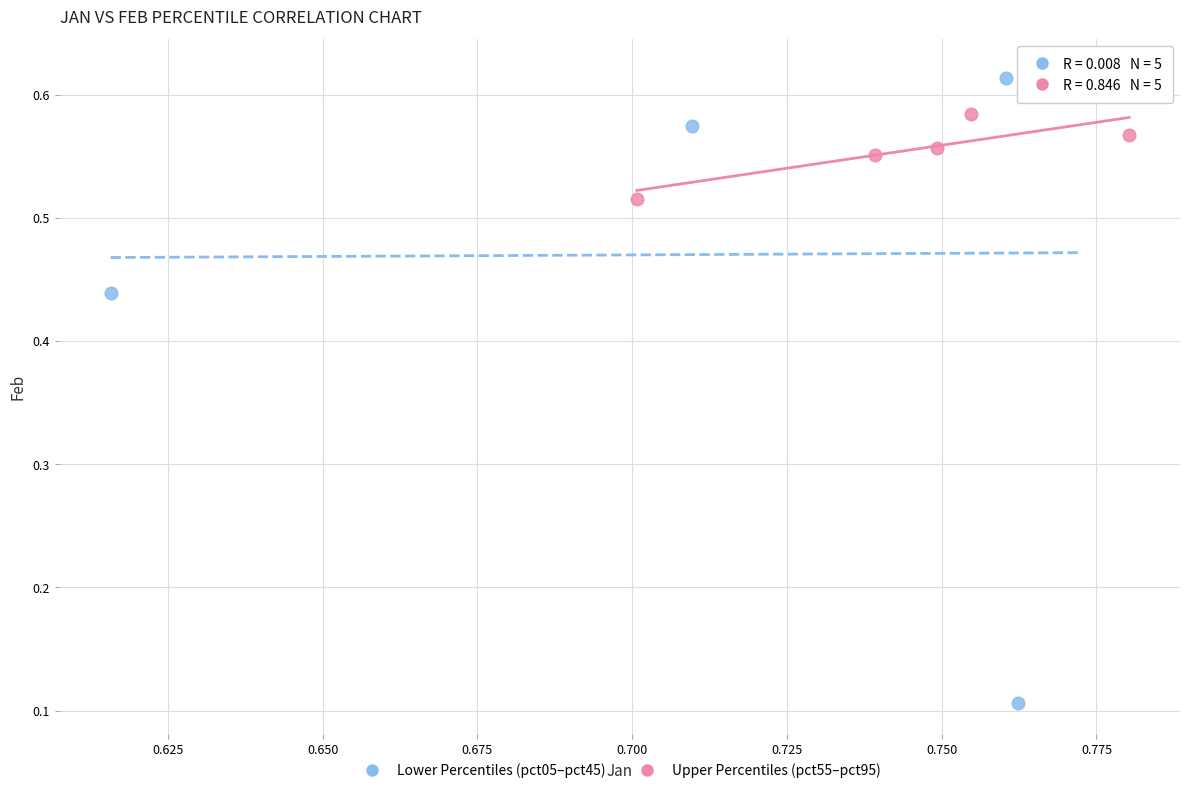

Which series has the widest spread of Y values?

Lower Percentiles (pct05–pct45)